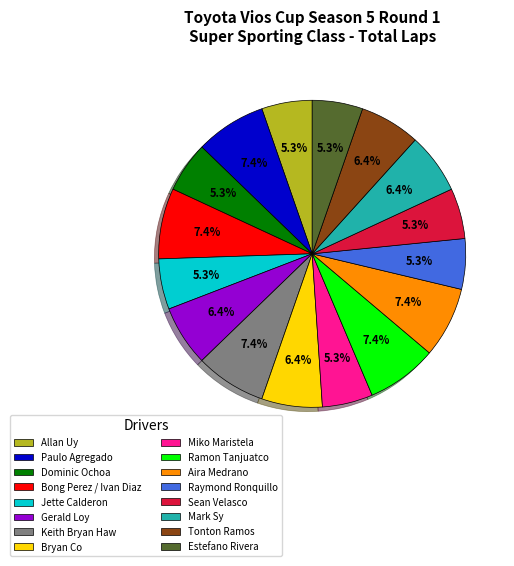

How much of the chart is everything except Tonton Ramos?

93.6%